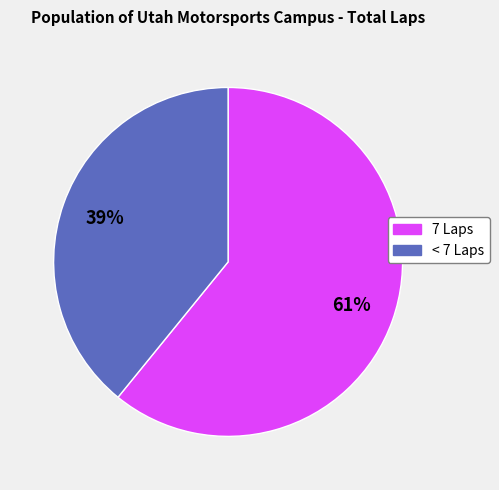

Is there any slice that represents more than half of the pie?

Yes